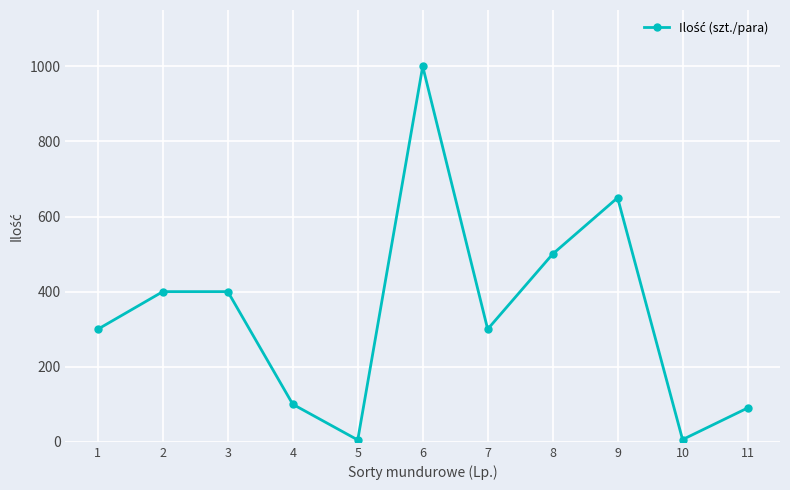

Is it true that the value at 9 is 1083?

False